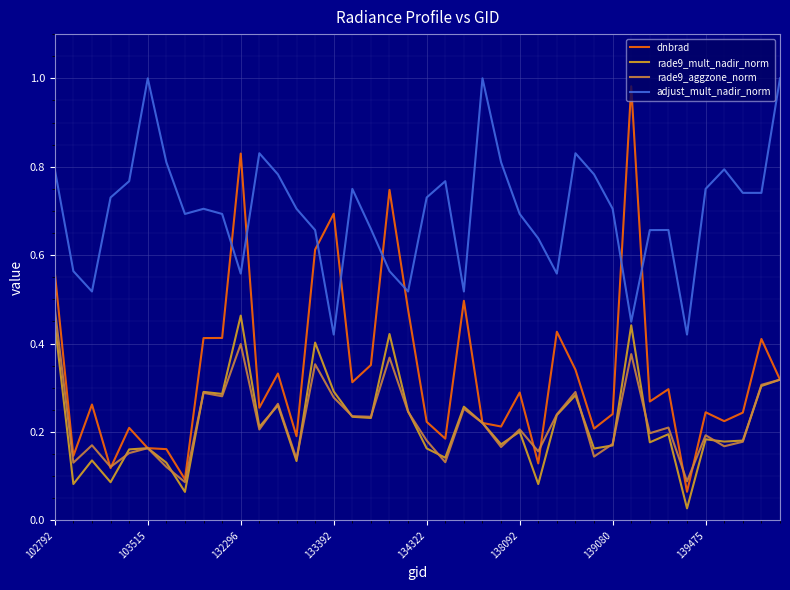

Which series has the widest spread of values?

dnbrad